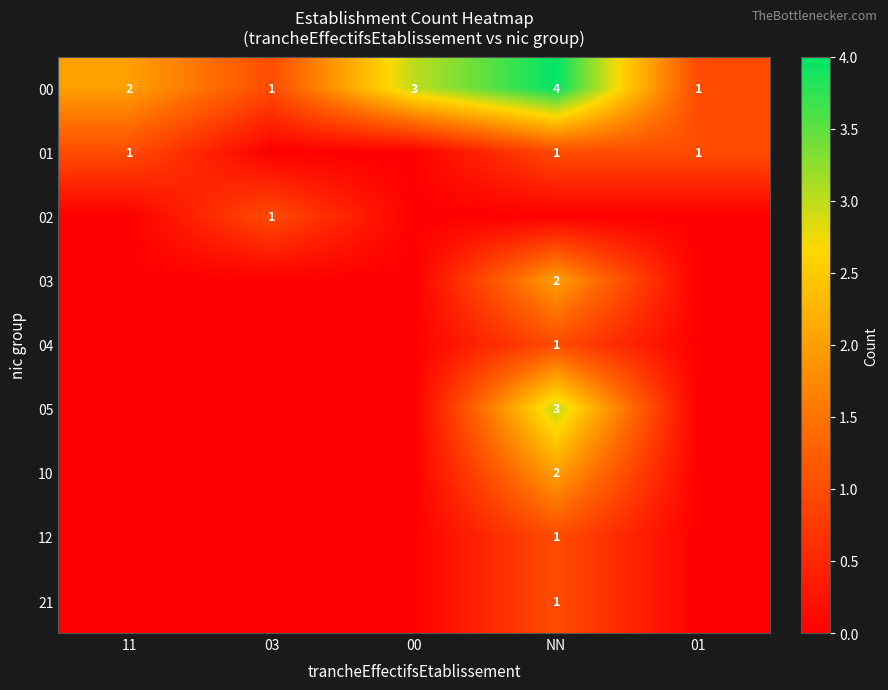

True or false: 01 has a value of 1 at 11.

True